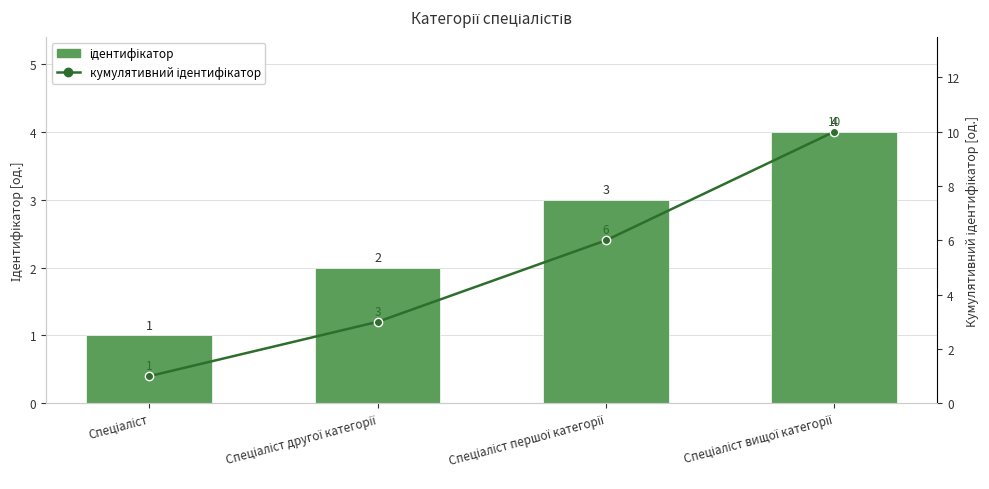

What is the label of the 2nd bar from the right?

Спеціаліст першої категорії